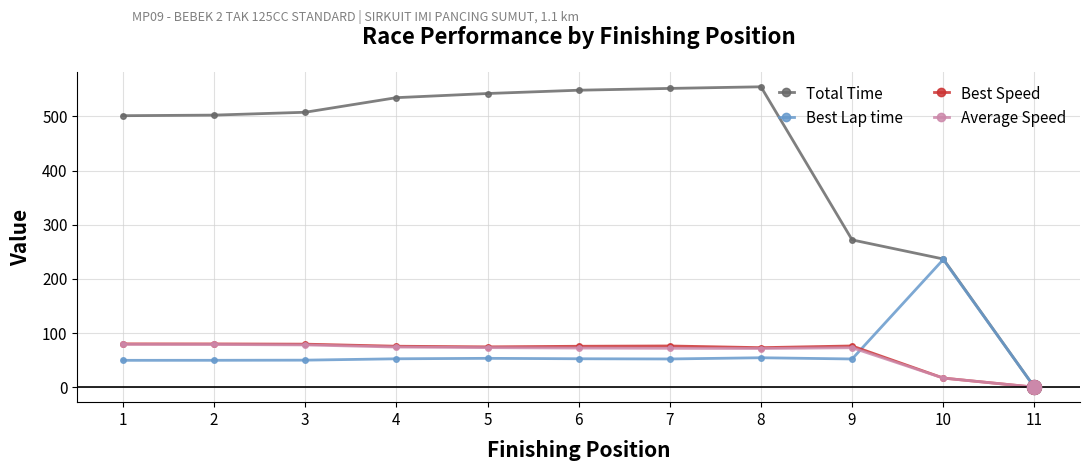

How many data points in Best Lap time are less than 52?

4